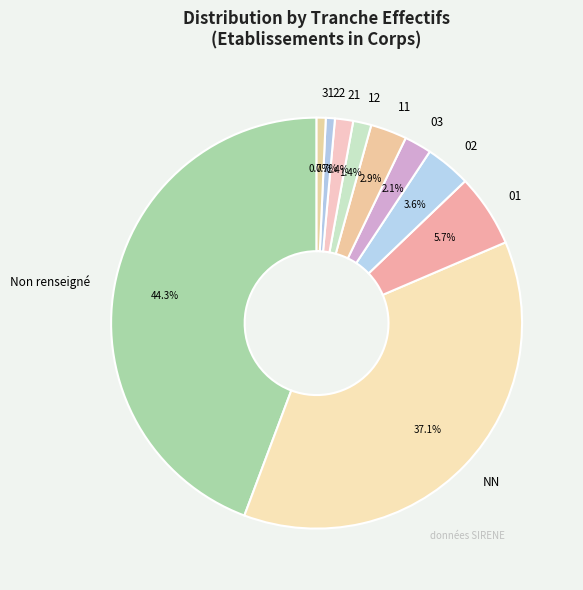

To the nearest percent, what is the combined percentage of 12 and 31?

2%